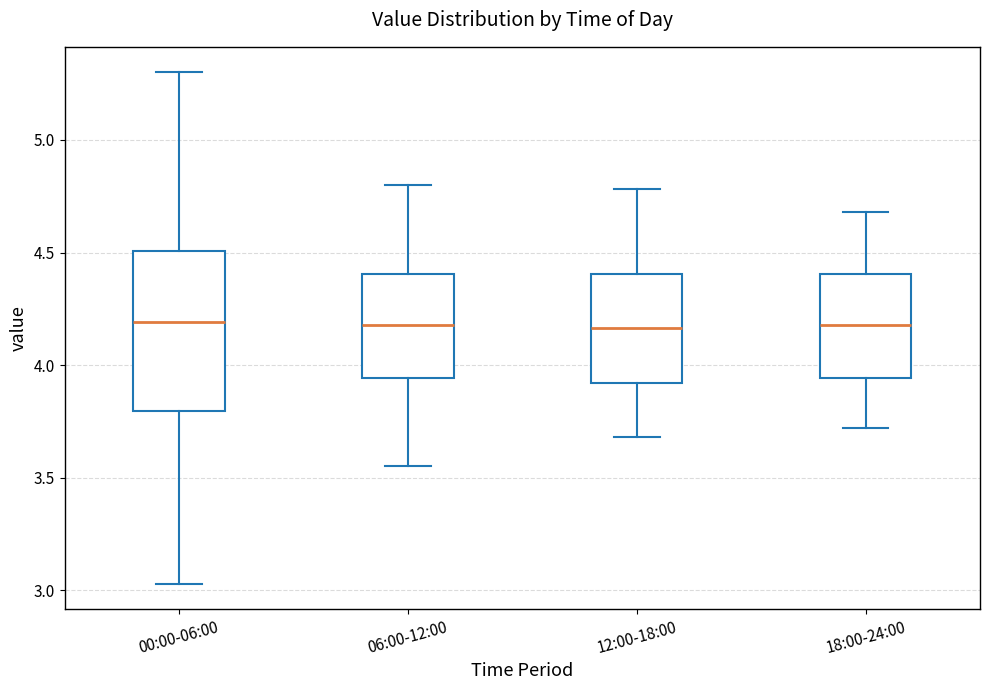

Reading left to right, read every box against the y-axis: the position of its median line, the range the box covers, and the ends of its whiskers. The values are not printed on the chart, so give them approximately, as read against the axis.

00:00-06:00: median 4.20, box 3.80 to 4.50, whiskers 3.05 to 5.30
06:00-12:00: median 4.20, box 3.95 to 4.40, whiskers 3.55 to 4.80
12:00-18:00: median 4.15, box 3.90 to 4.40, whiskers 3.70 to 4.80
18:00-24:00: median 4.20, box 3.95 to 4.40, whiskers 3.70 to 4.70